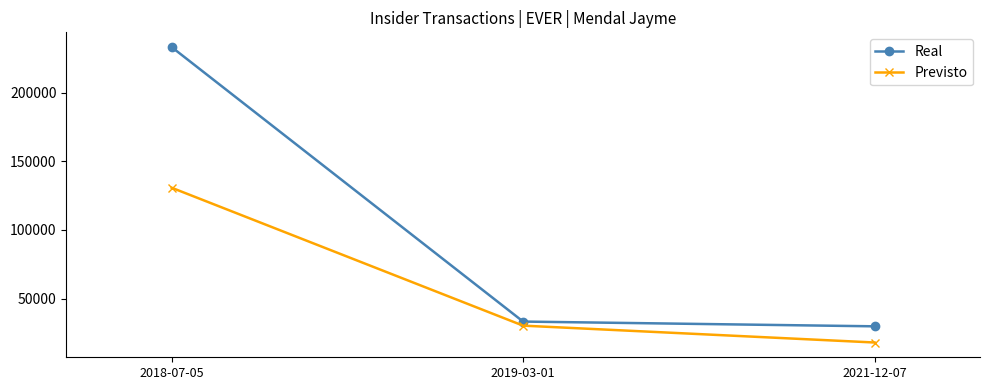

What is the label of the 2nd point from the left?

2019-03-01